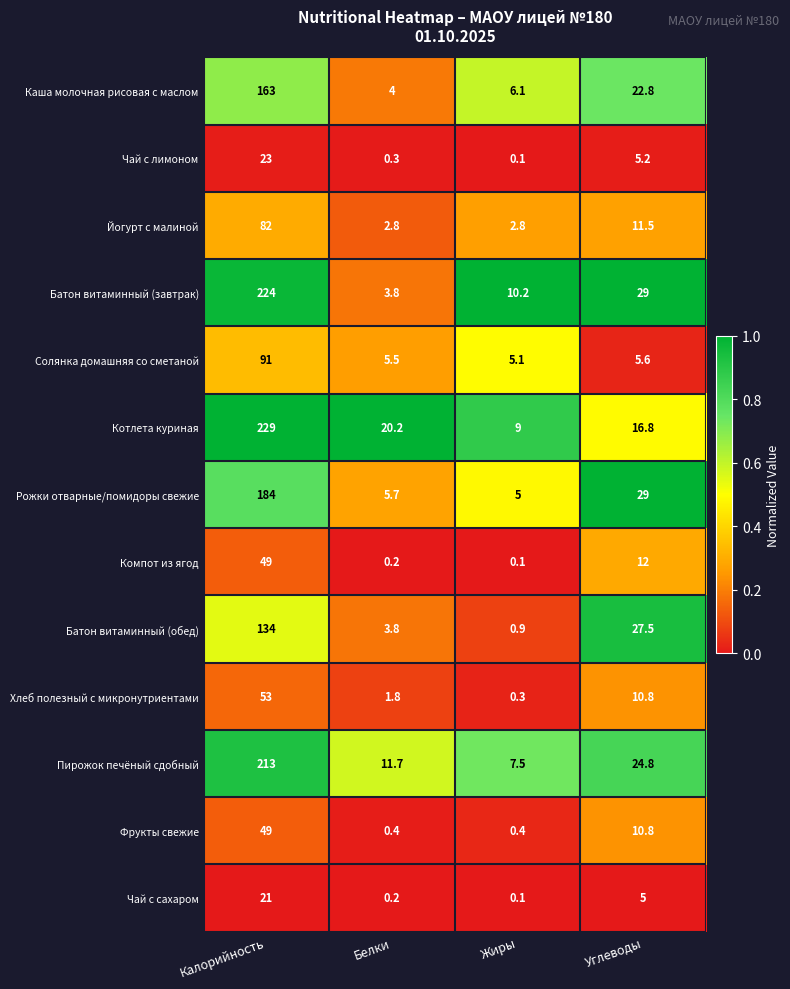

What is the total value across all series at Белки?

60.4